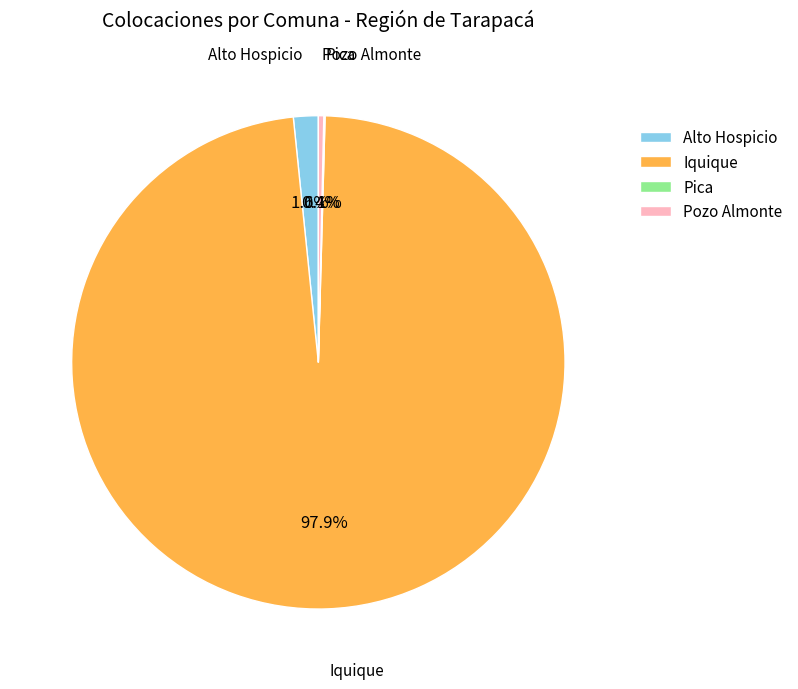

Approximately how many times larger is the value at Alto Hospicio compared to Pozo Almonte?

4.6